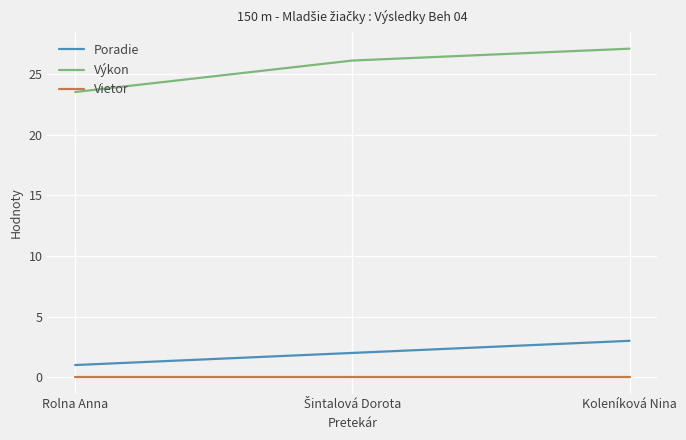

Count the number of categories in the chart.

3